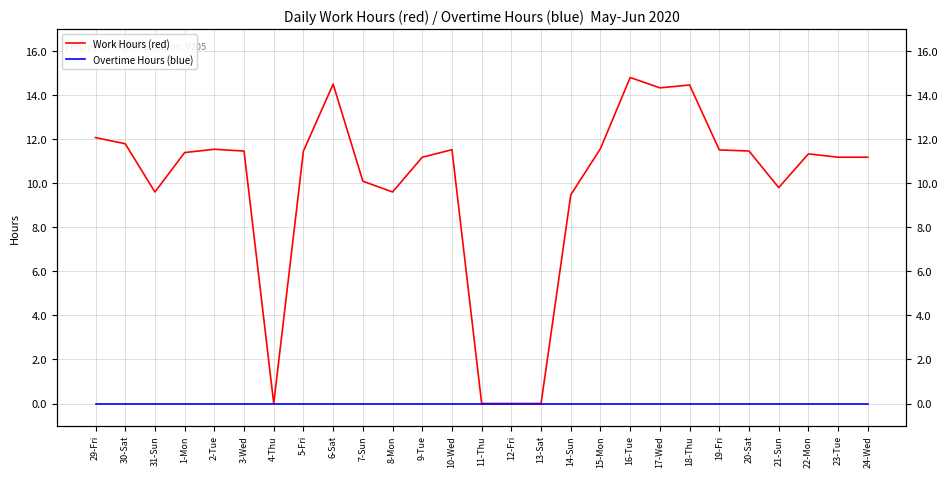

List the labels in order of Overtime Hours (blue) value, largest first.

29-Fri, 30-Sat, 31-Sun, 1-Mon, 2-Tue, 3-Wed, 4-Thu, 5-Fri, 6-Sat, 7-Sun, 8-Mon, 9-Tue, 10-Wed, 11-Thu, 12-Fri, 13-Sat, 14-Sun, 15-Mon, 16-Tue, 17-Wed, 18-Thu, 19-Fri, 20-Sat, 21-Sun, 22-Mon, 23-Tue, 24-Wed